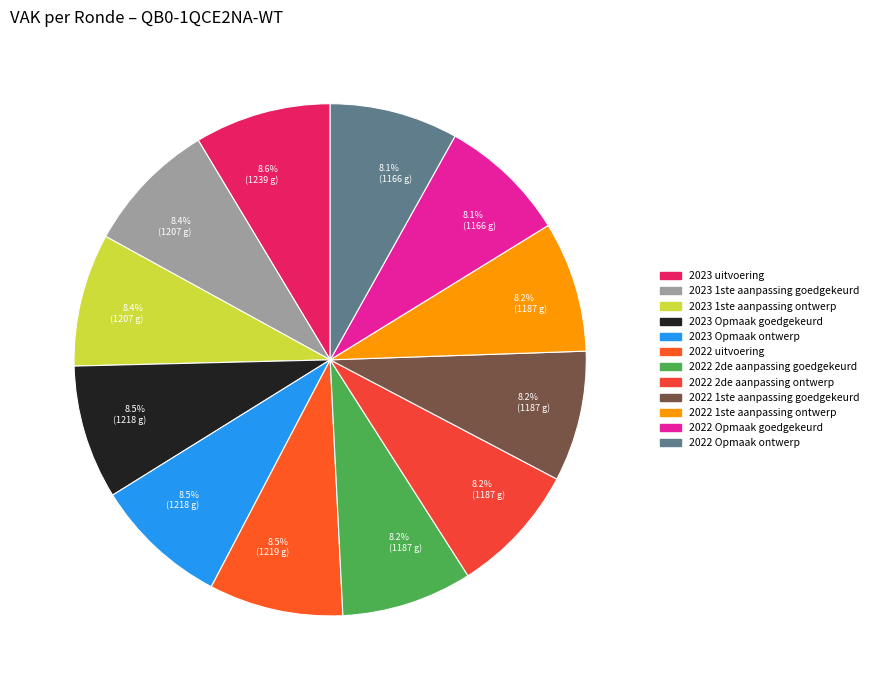

Does any single category account for the majority?

No